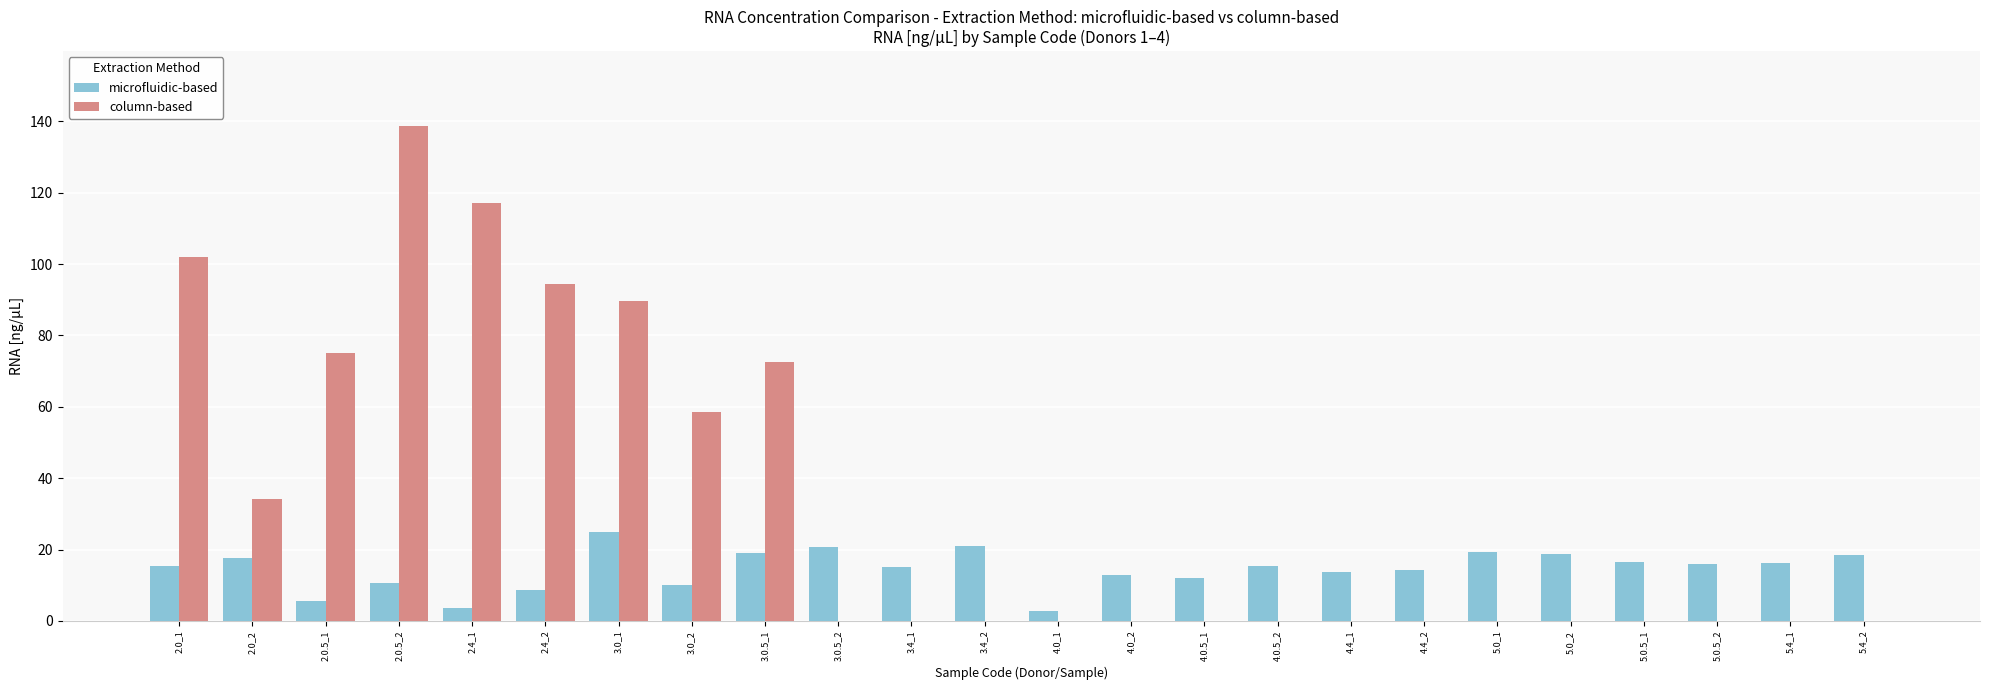

Which label corresponds to the largest value in the chart?

2.0.5_2